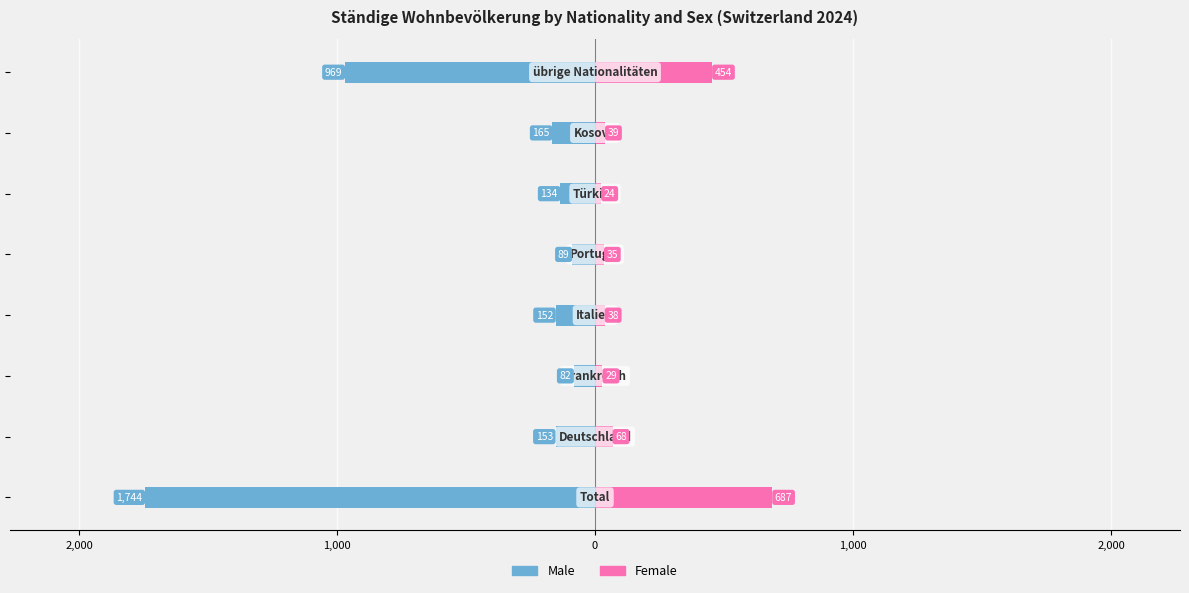

Does the chart contain any negative values?

Yes